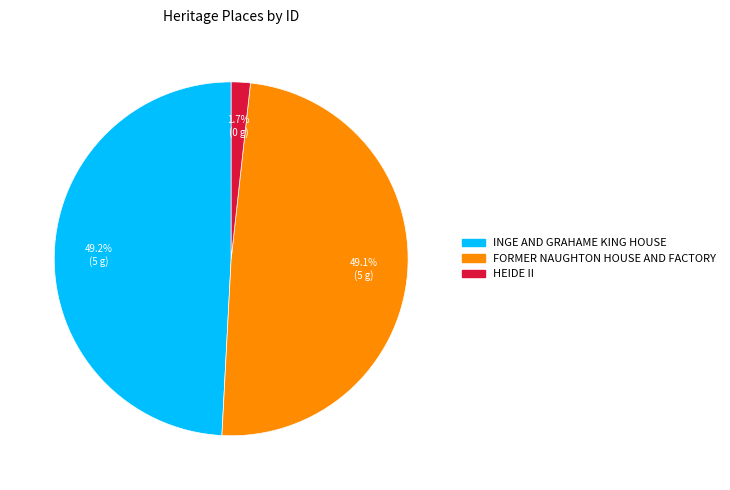

Count the number of slices in the pie.

3